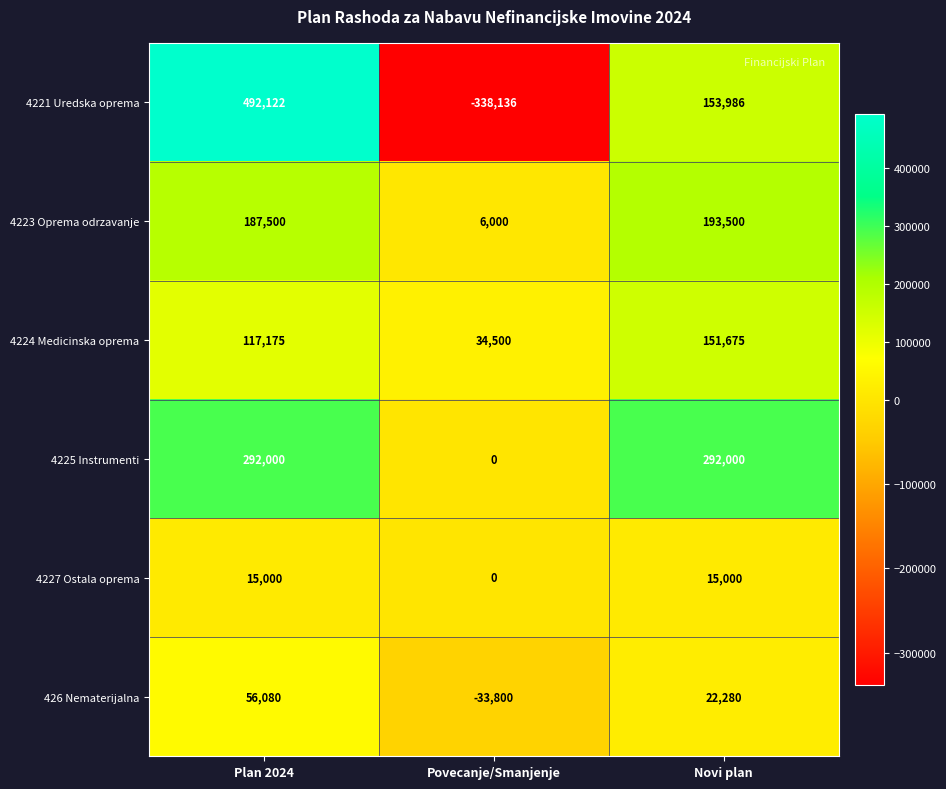

At Novi plan, list the series in order from largest to smallest.

4225 Instrumenti, 4223 Oprema odrzavanje, 4221 Uredska oprema, 4224 Medicinska oprema, 426 Nematerijalna, 4227 Ostala oprema